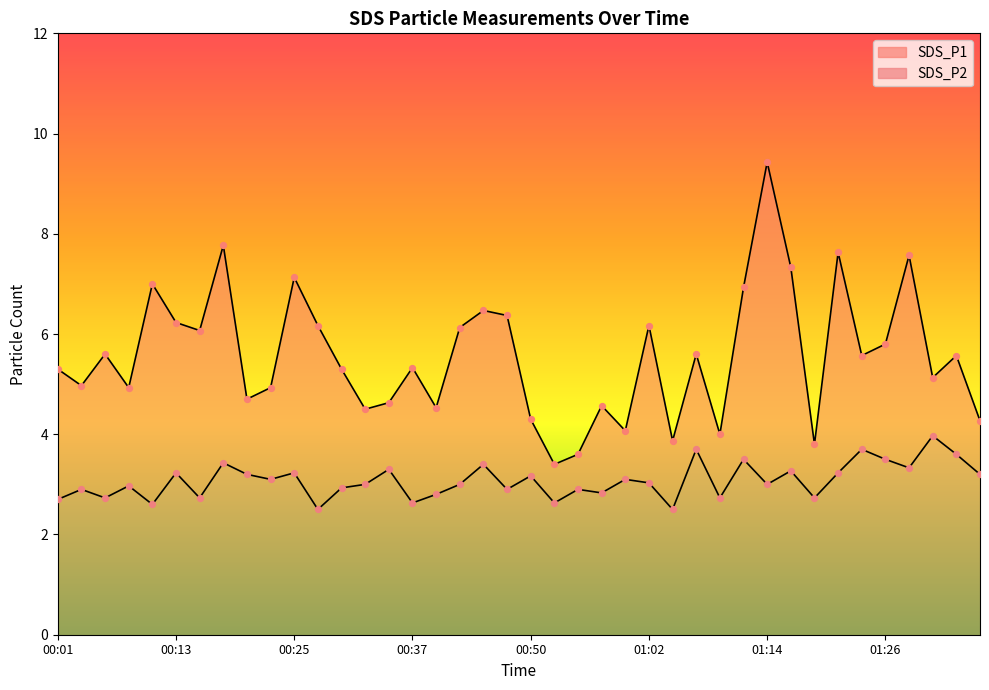

Which series contains the lowest Y value?

SDS_P2